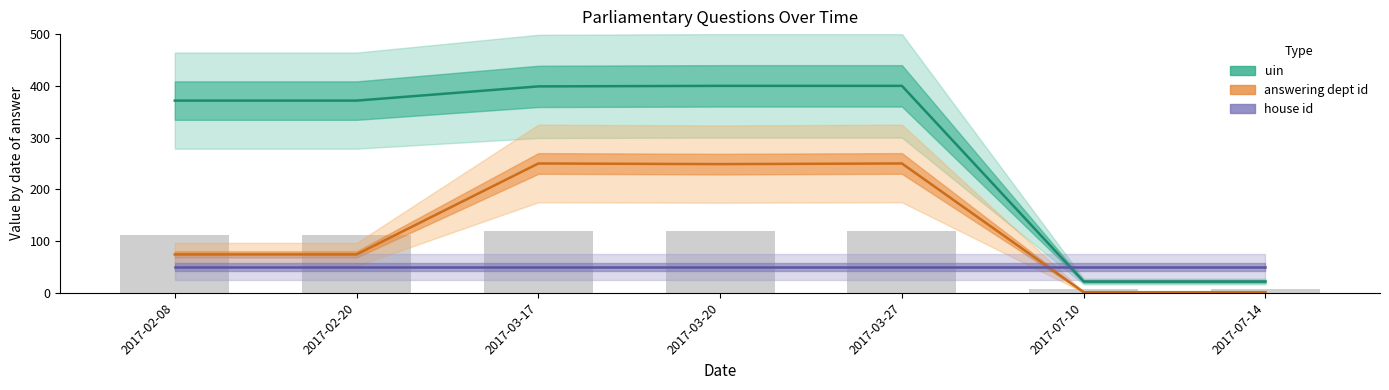

Which has a higher value, 2017-03-20 or 2017-02-20?

2017-03-20